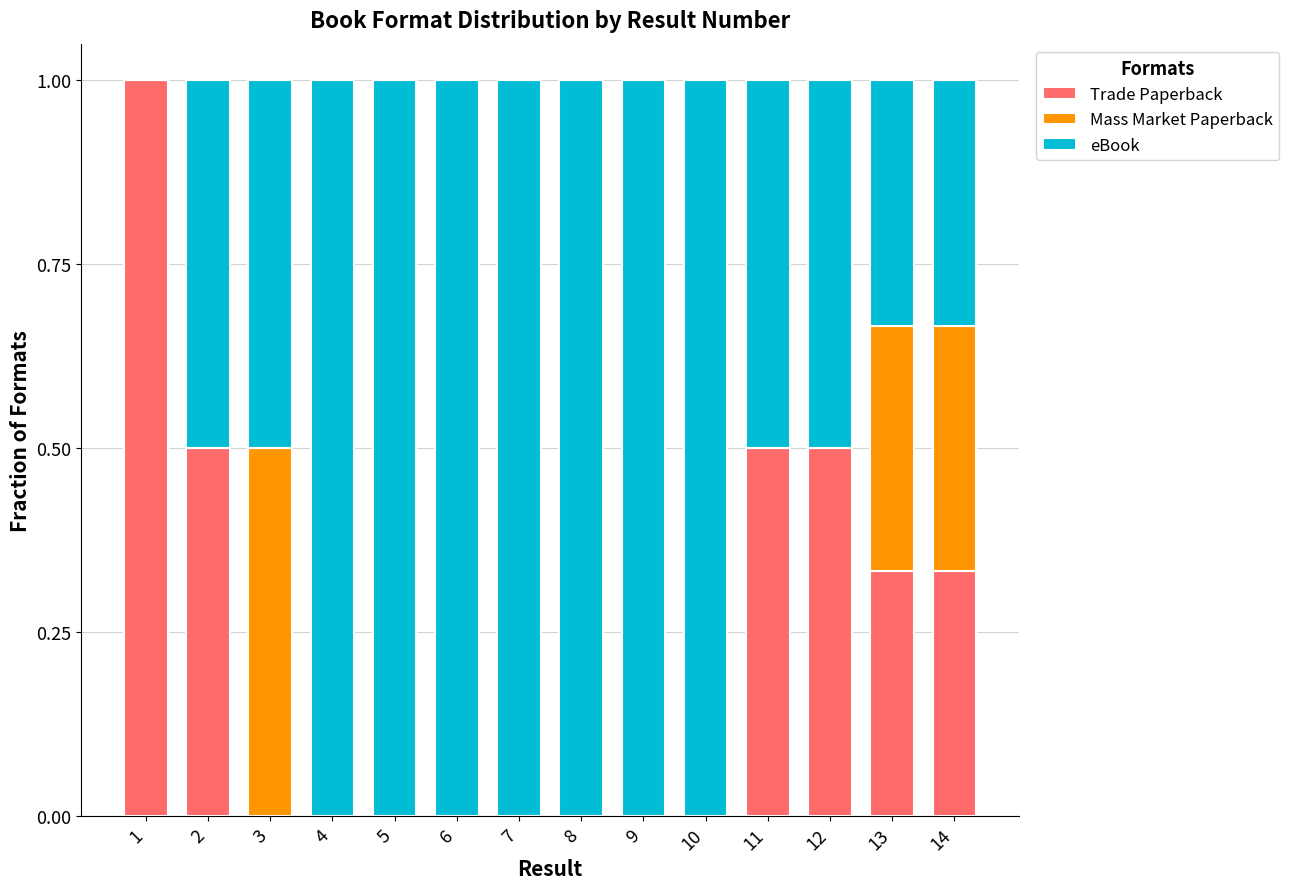

What is the sum of the Trade Paperback values at 7 and 11?

0.5